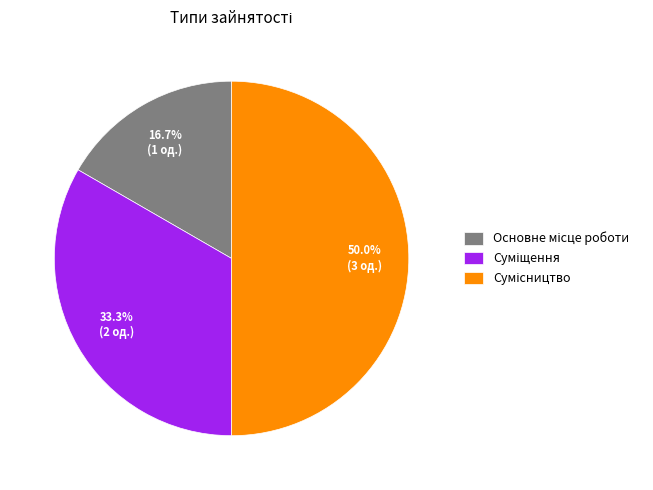

What is the change in value from Основне місце роботи to Сумісництво?

+2